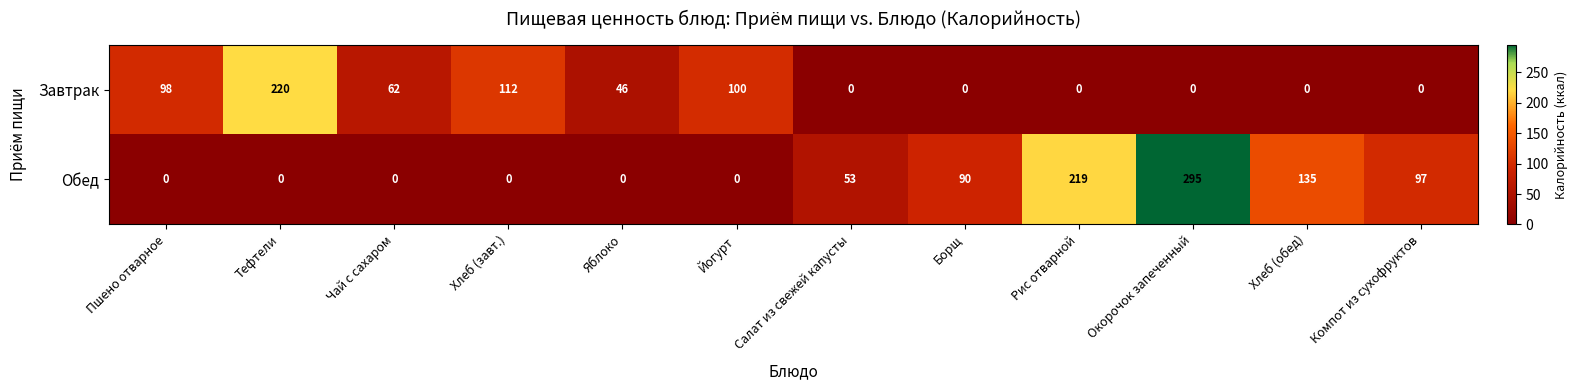

What value does the Обед series have at Компот из сухофруктов?

97